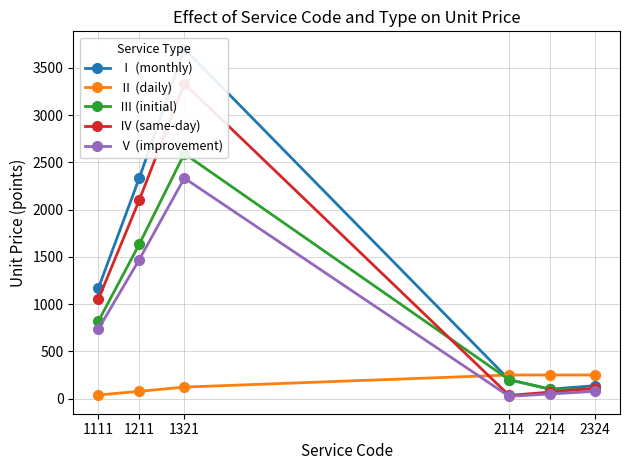

What are all the series names shown in the legend?

Ⅰ (monthly), Ⅱ (daily), Ⅲ (initial), Ⅳ (same-day), Ⅴ (improvement)